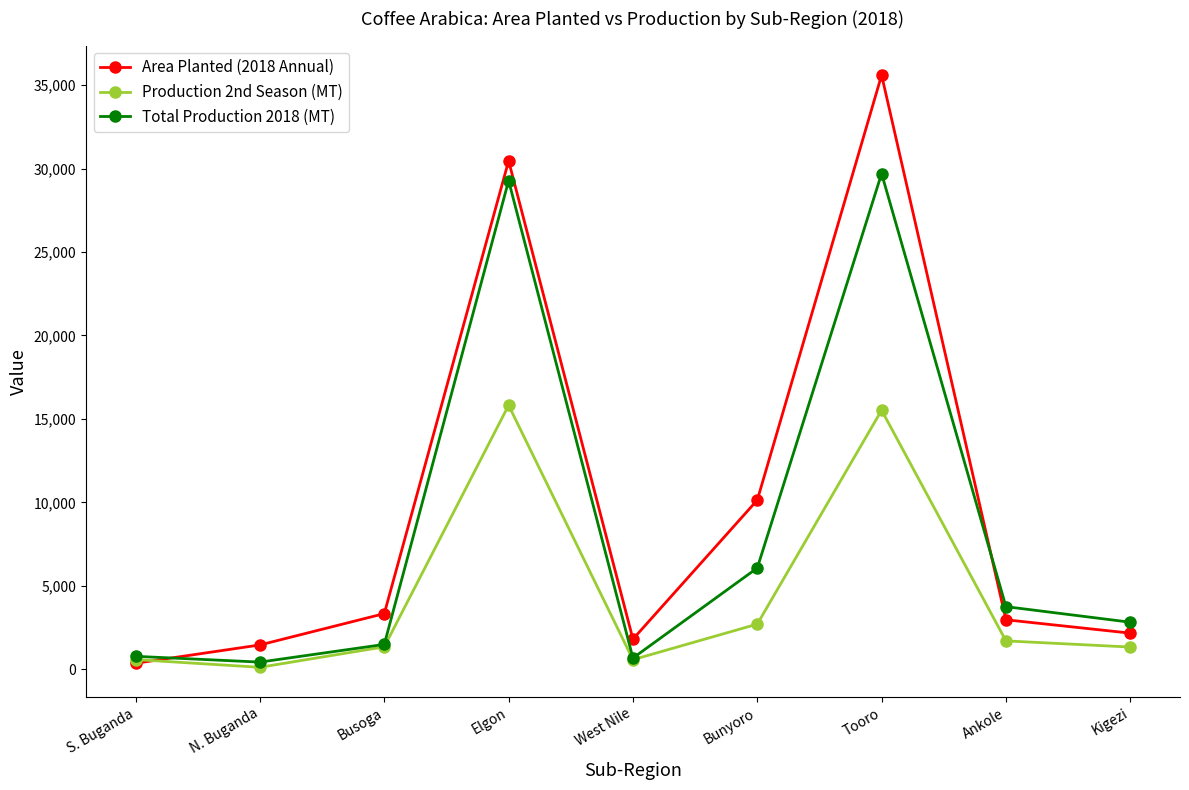

What is the difference between the second highest and second lowest values in the Production 2nd Season (MT) series?

14950